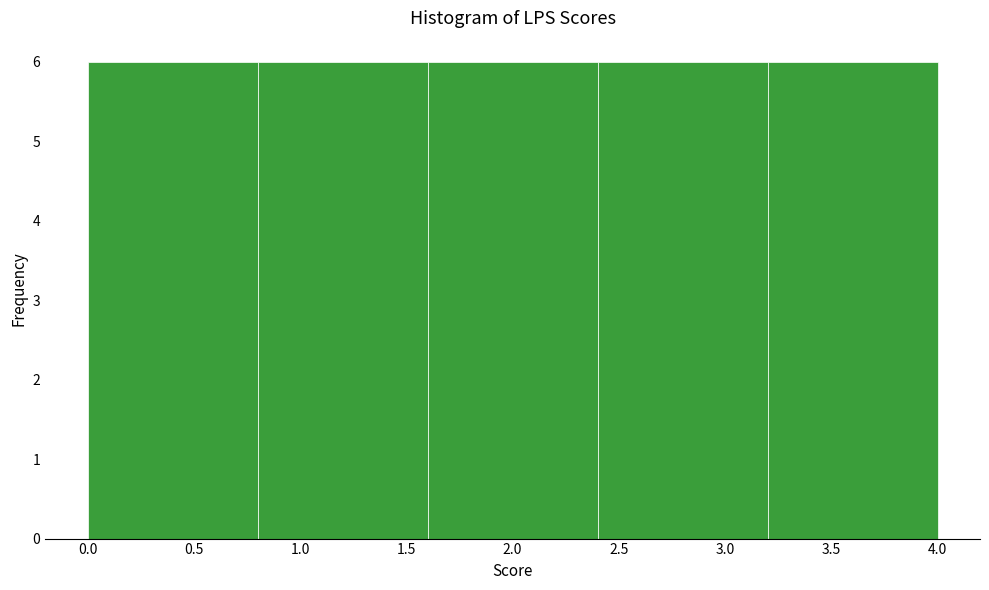

How tall is the bar that spans 1.6 to 2.4 on the x-axis? The values are not printed on the chart, so give them approximately, as read against the axis.

6